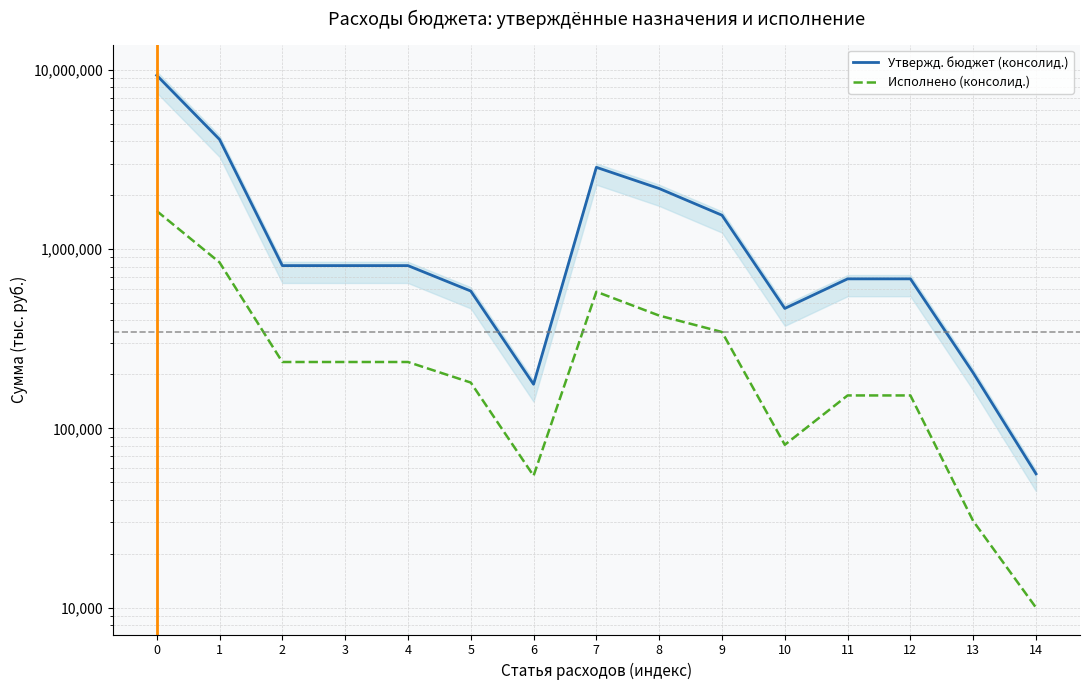

How many lines are shown in the chart?

2